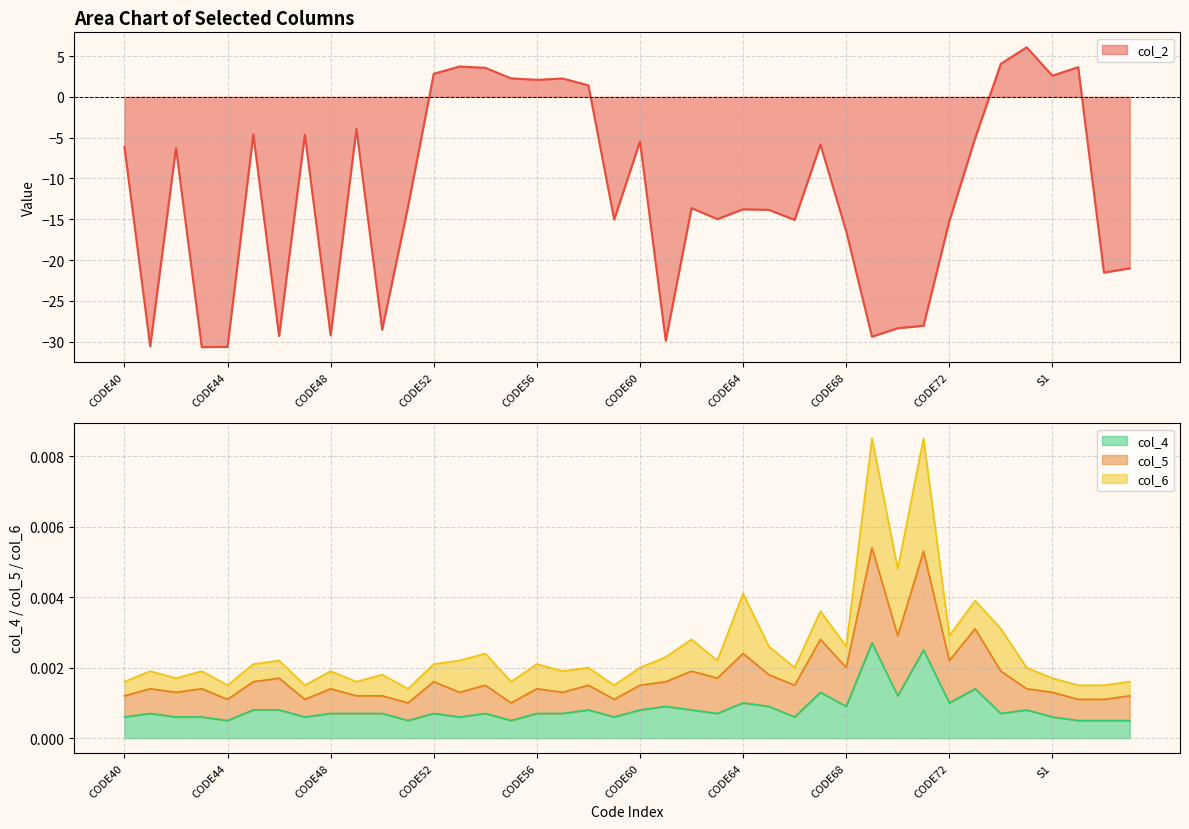

Which series has the largest range (max minus min)?

col_2